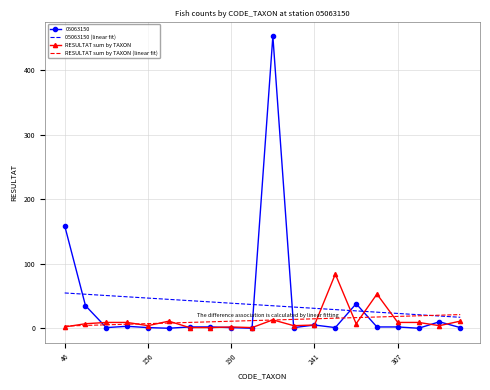

List the series in order of their peak value, highest first.

05063150, RESULTAT sum by TAXON, 05063150 (linear fit), RESULTAT sum by TAXON (linear fit)